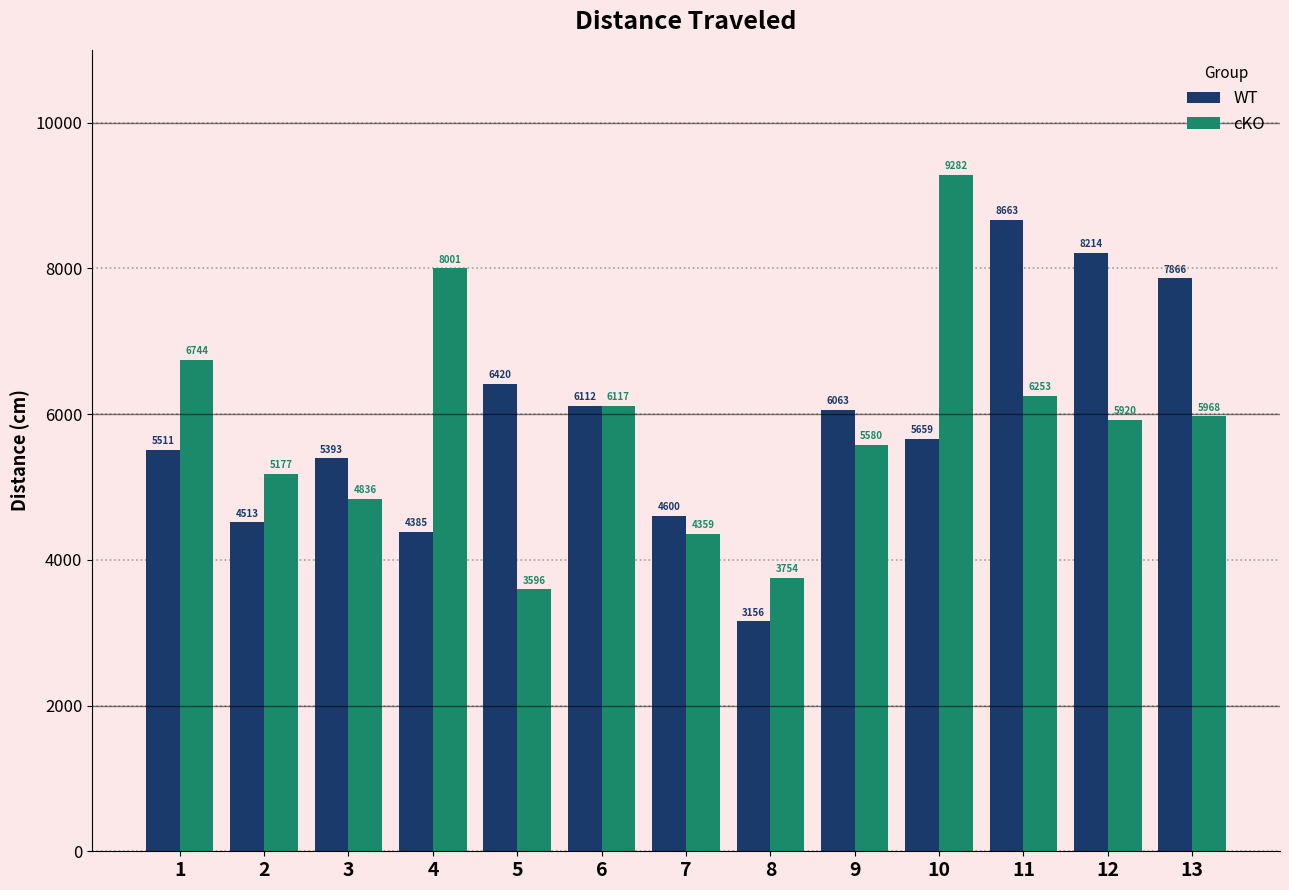

What is the value of the WT bar at the 13th from the left?

7866